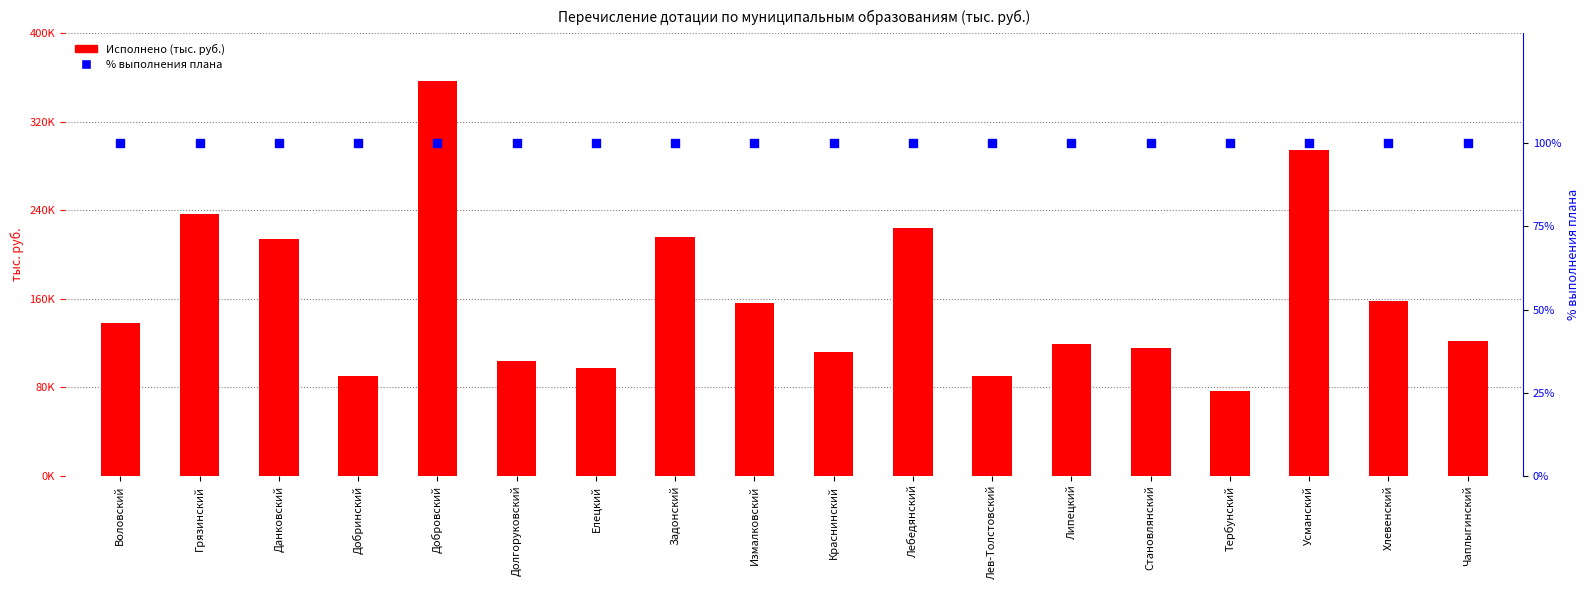

At which category is the sum across all series the highest?

Добровский